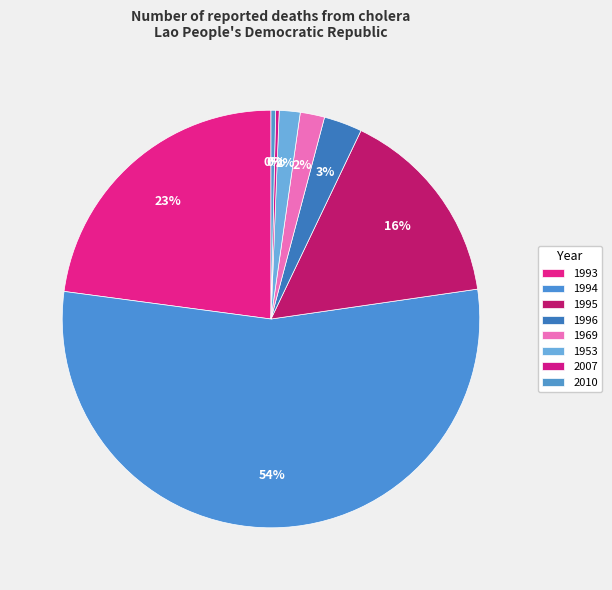

To the nearest percent, what is the difference between the largest and smallest slice percentages?

54%